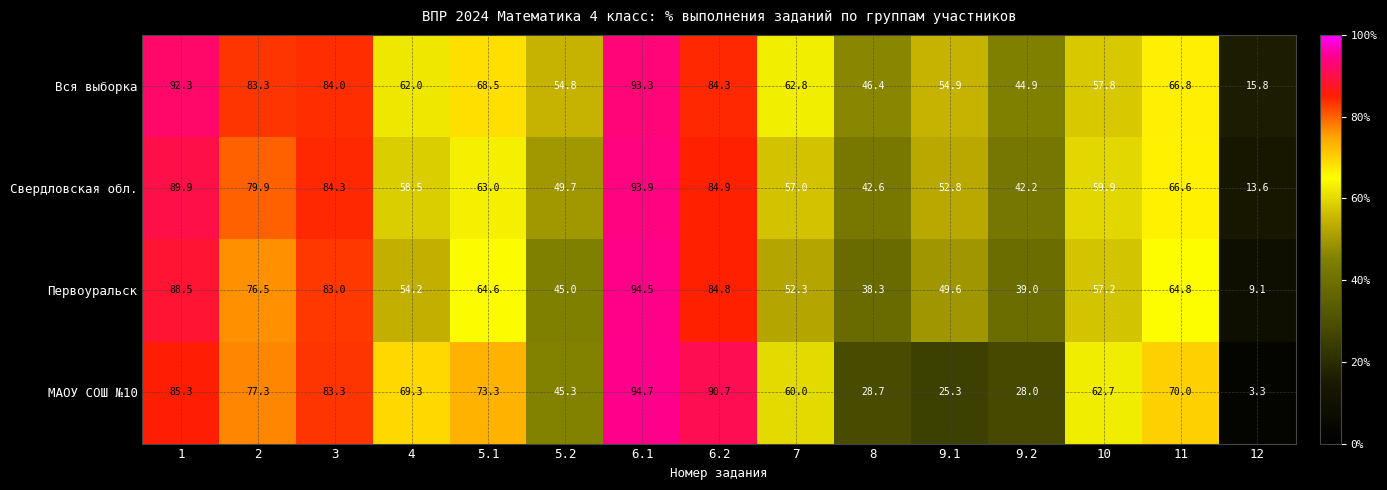

What is the lowest value of the Свердловская обл. series?

13.6